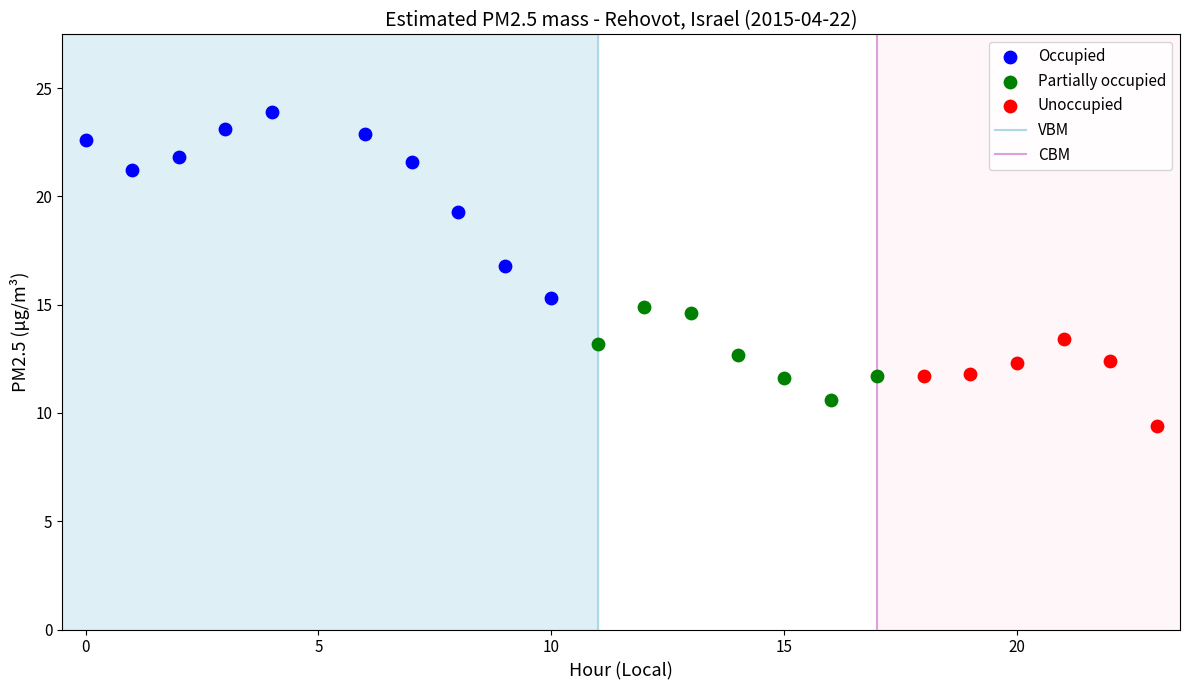

Which series contains the lowest Y value?

Unoccupied